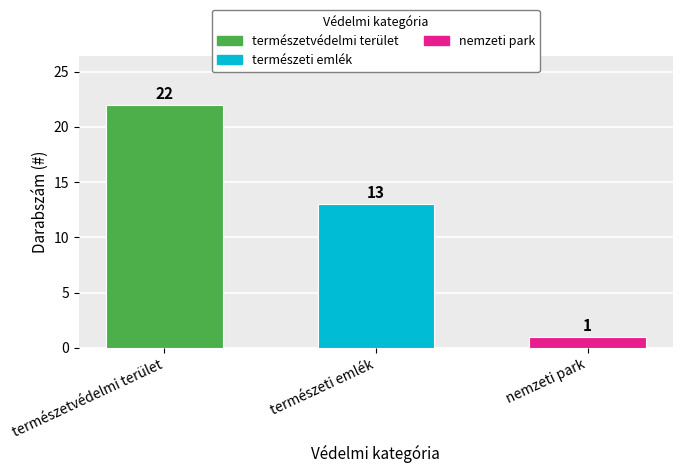

List the labels in order of value, largest first.

természetvédelmi terület, természeti emlék, nemzeti park